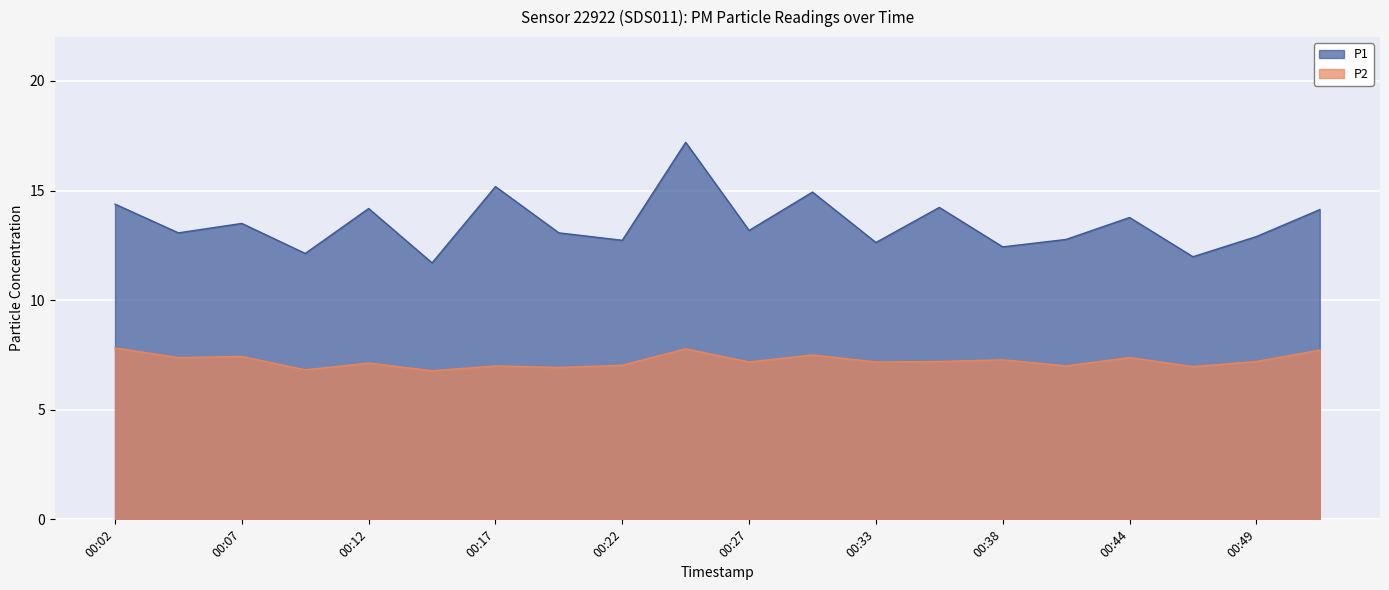

How many data points in P2 are less than 7?

4